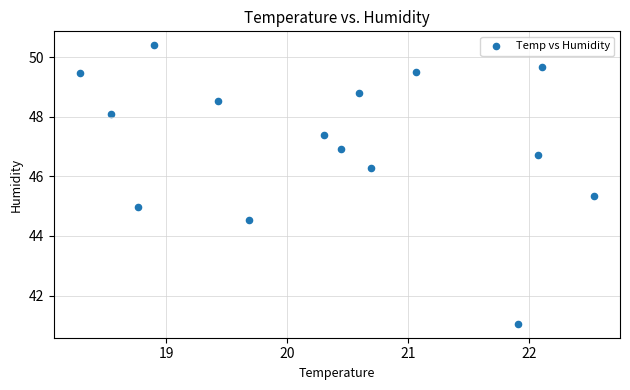

What is the range of Y values (max minus min)?

9.3